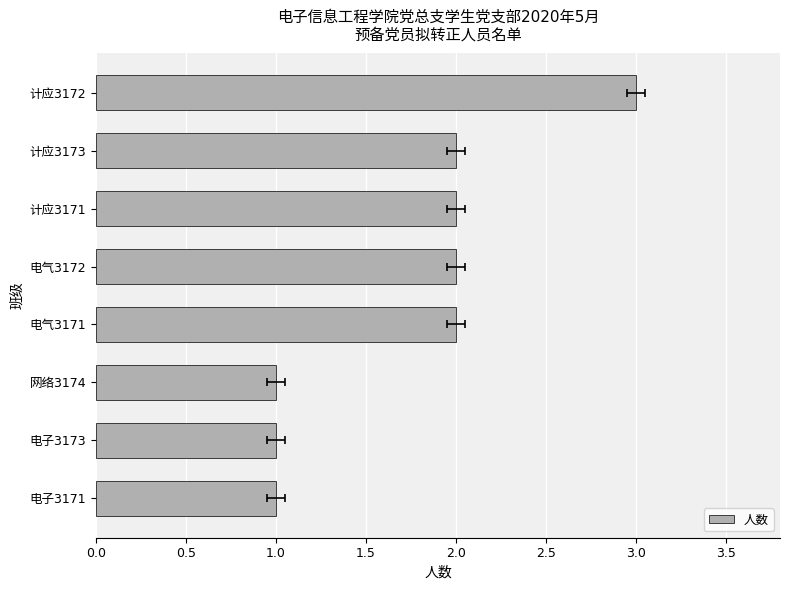

What is the maximum value shown in the chart?

3